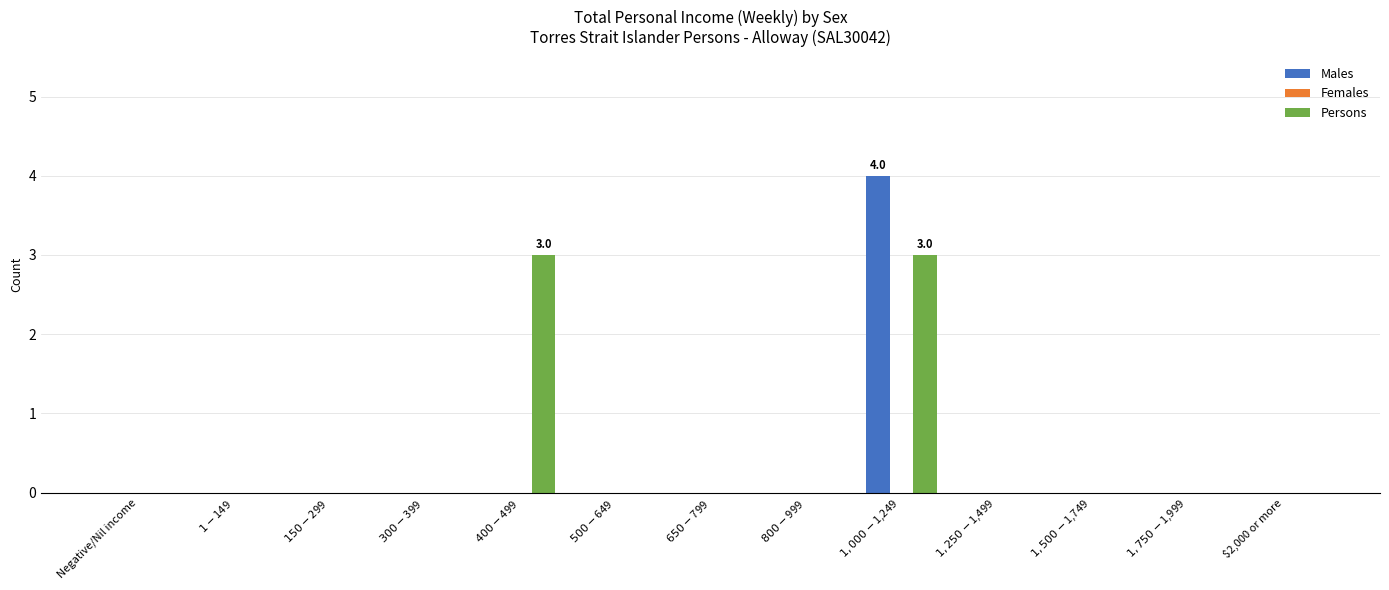

What is the sum of all Persons values?

6